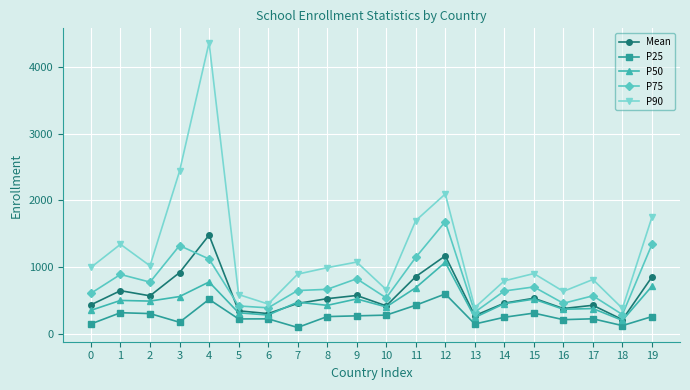

Which series has the largest total across all categories?

P90